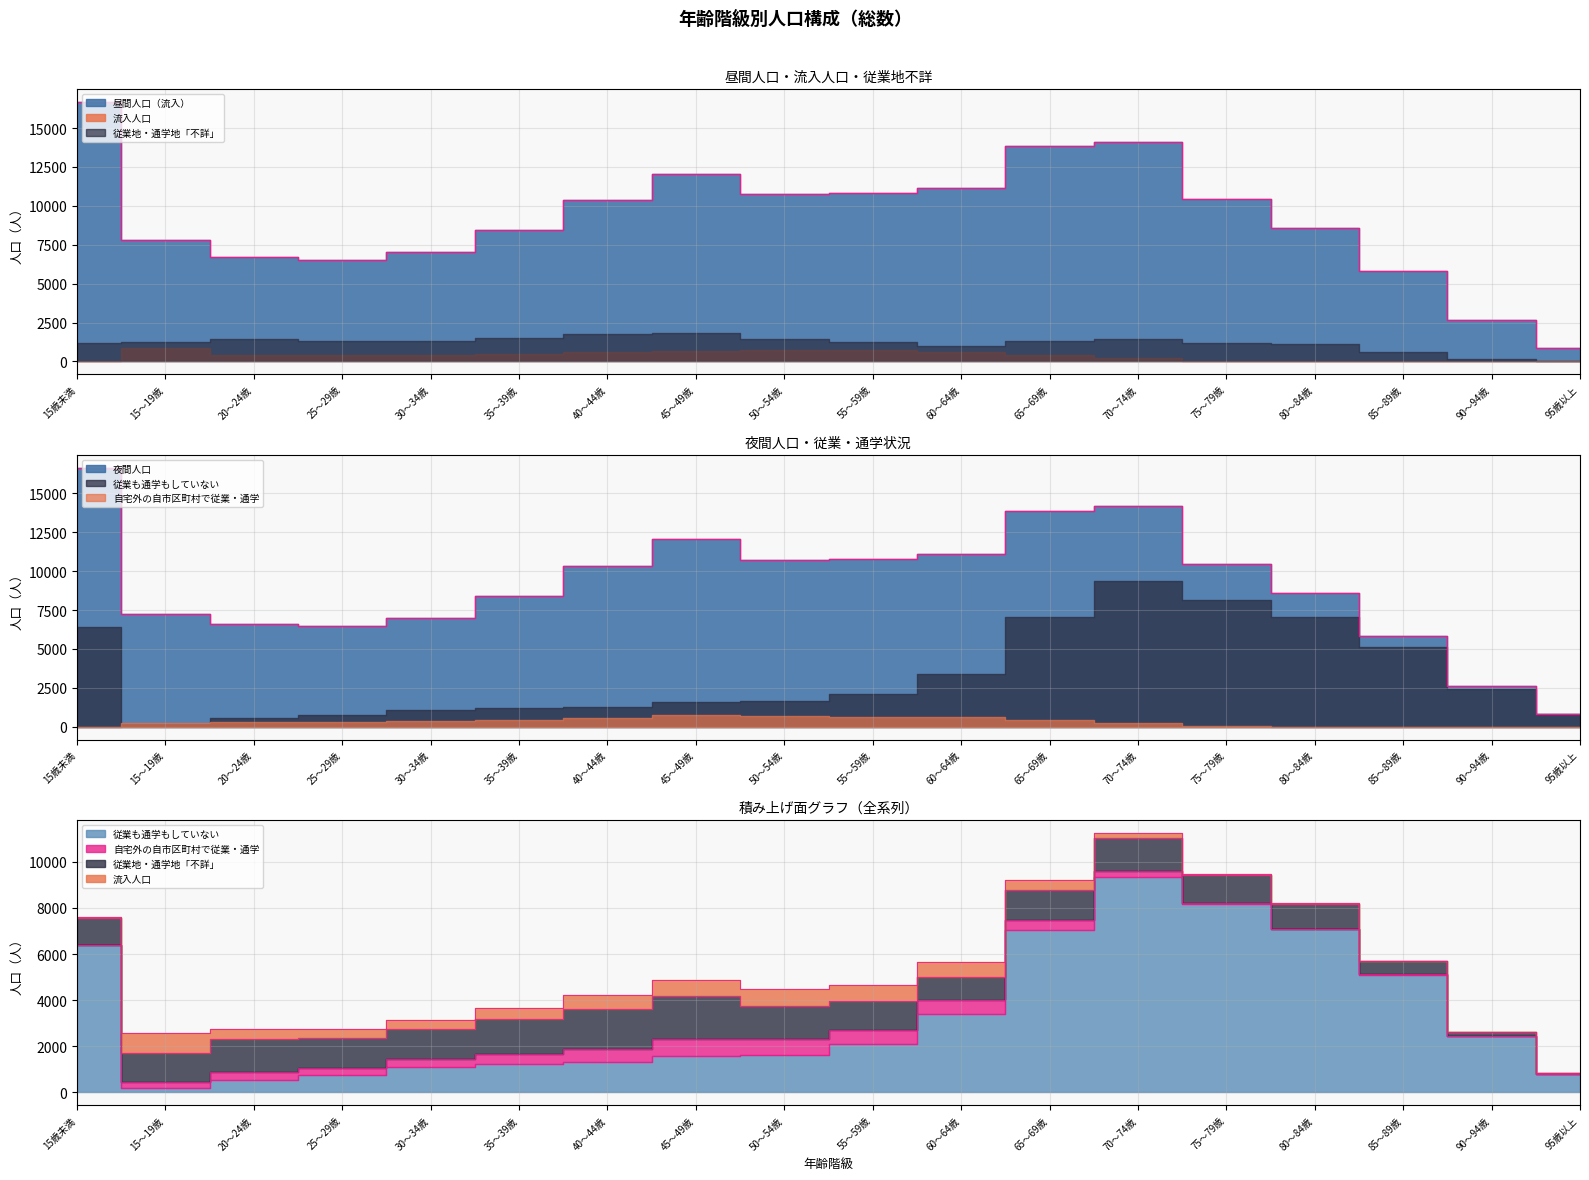

In 従業も通学もしていない, how many points are lower than both neighbors (excluding endpoints)?

1